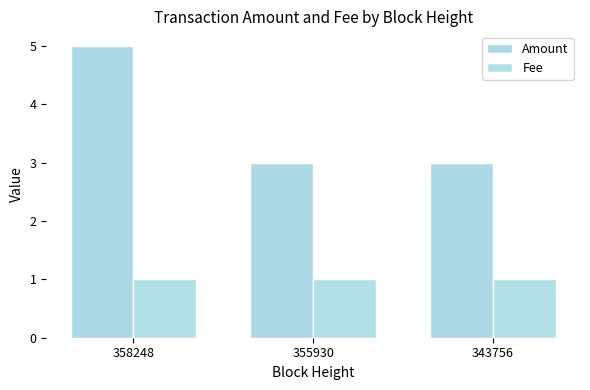

Which series changed the most between 358248 and 343756?

Amount